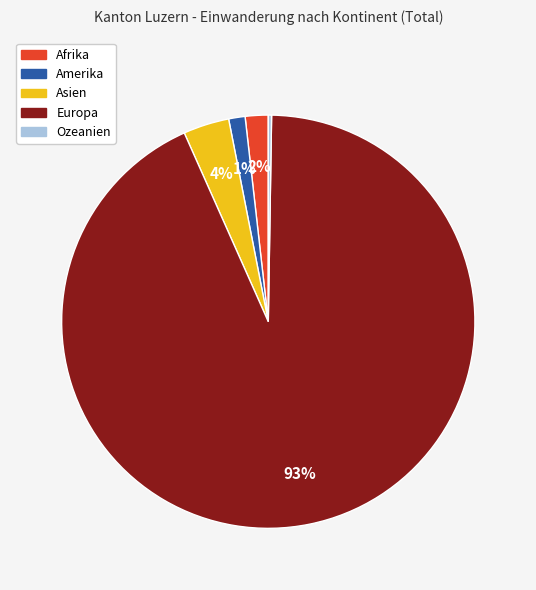

Combined, do Afrika and Amerika account for over 50%?

No